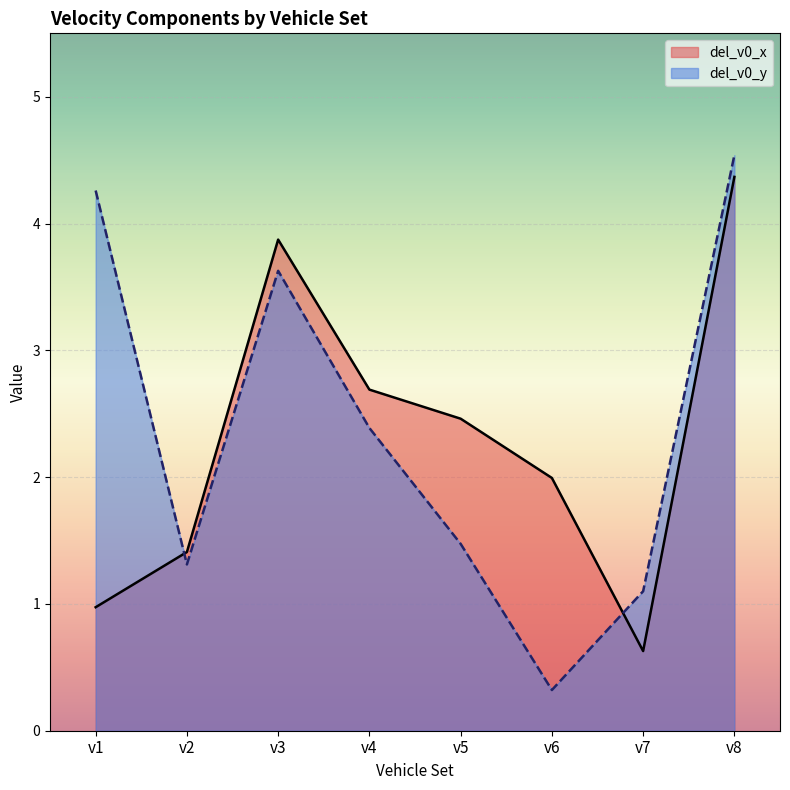

What is the minimum value for del_v0_x?

0.6